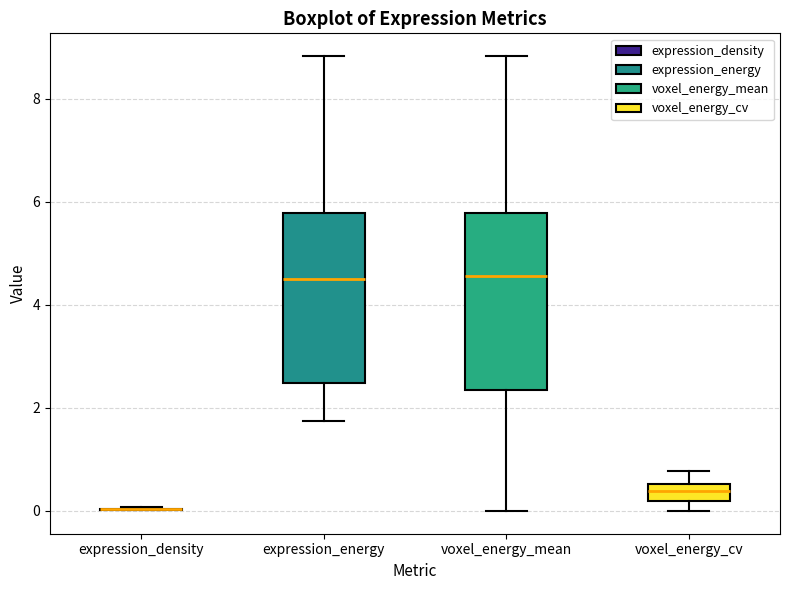

Reading left to right, transcribe this box plot: for each box, give where its median line is, the range the box spans, and where its two whiskers end, as read against the y-axis. The values are not printed on the chart, so give them approximately, as read against the axis.

expression_density: box collapsed to a line at 0.0, whiskers 0.0 to 0.0
expression_energy: median 4.6, box 2.4 to 5.8, whiskers 1.8 to 8.8
voxel_energy_mean: median 4.6, box 2.4 to 5.8, whiskers 0.0 to 8.8
voxel_energy_cv: median 0.4, box 0.2 to 0.6, whiskers 0.0 to 0.8